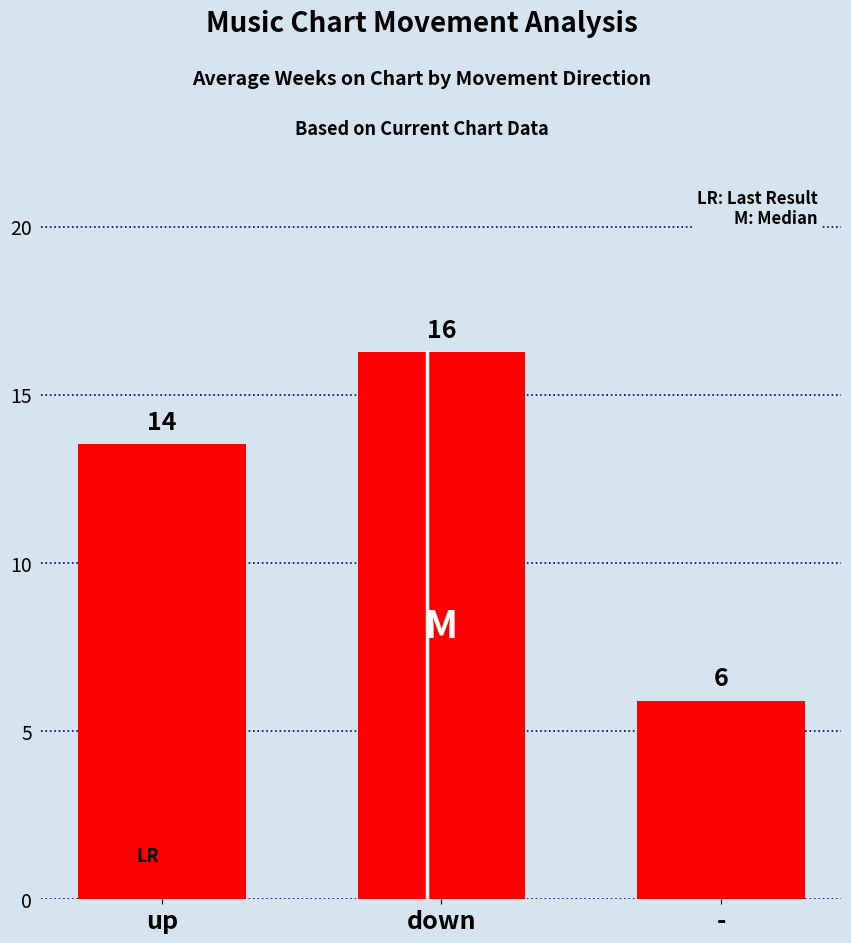

What is the sum of the values at down and -?

22.2